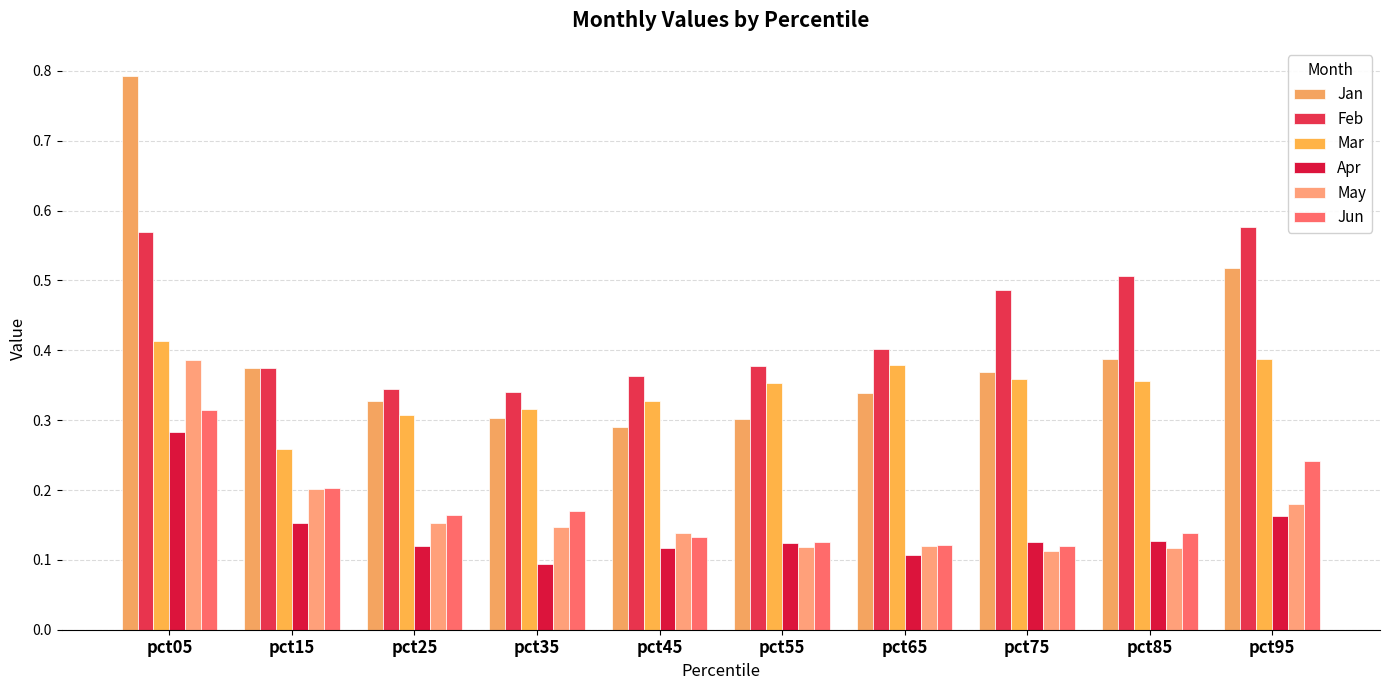

What is the average value of the Jan series?

0.4